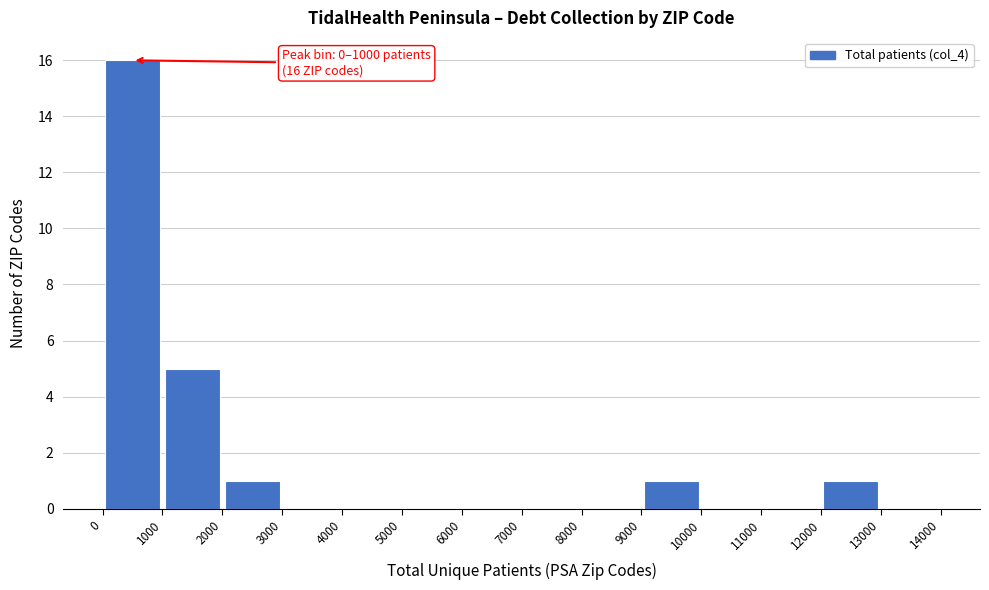

Over which range of the x-axis is the bar tallest?

0 to 1000